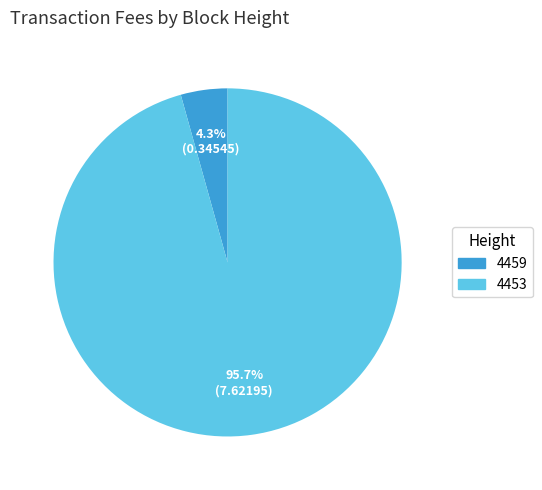

What is the total percentage of 4459 and 4453?

100.0%